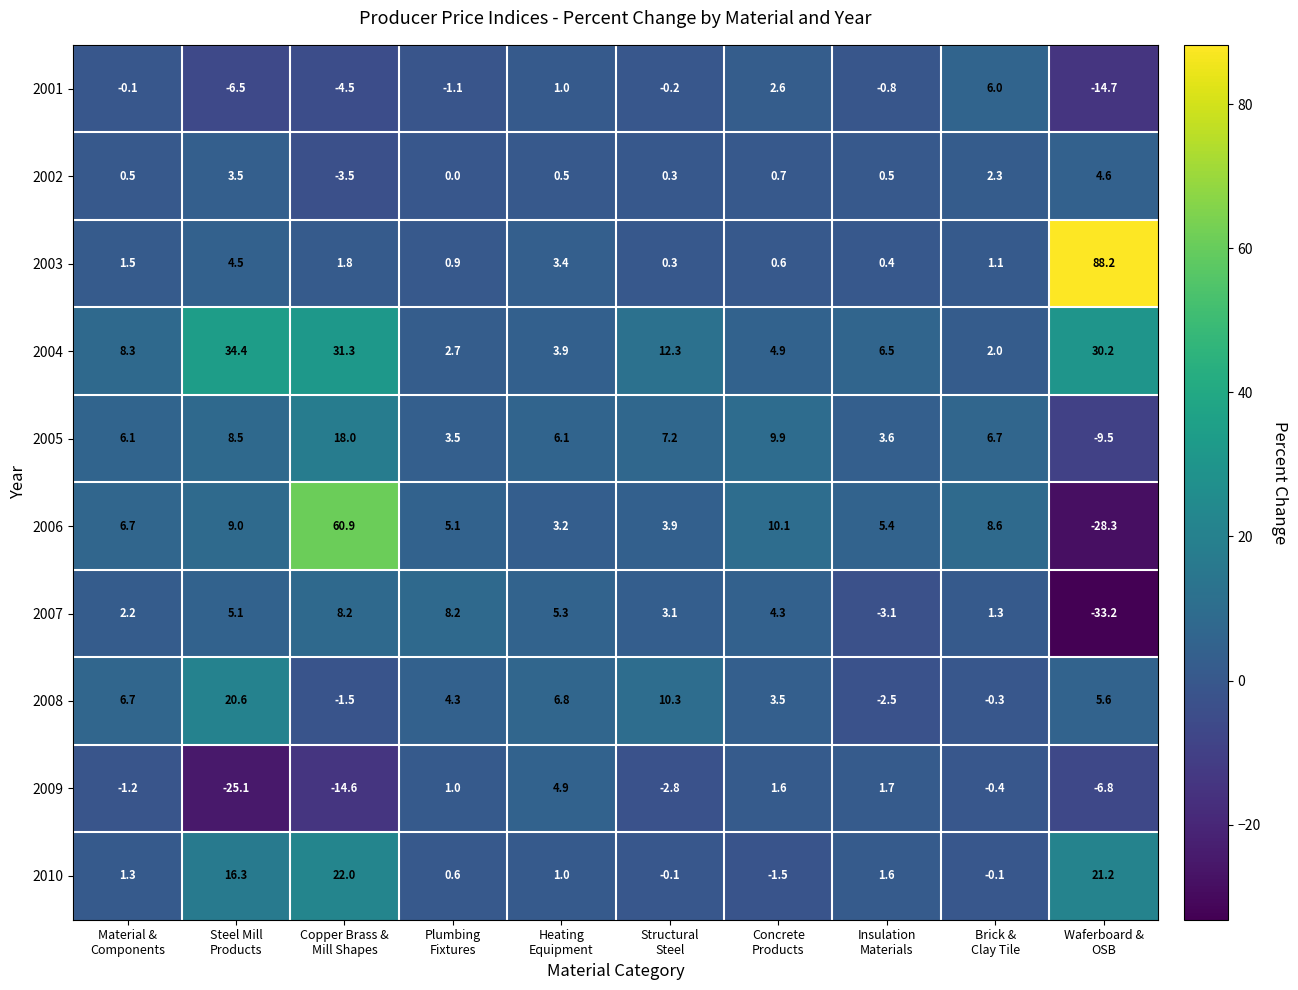

What is the difference between the second highest and minimum values in the 2009 series?

26.8